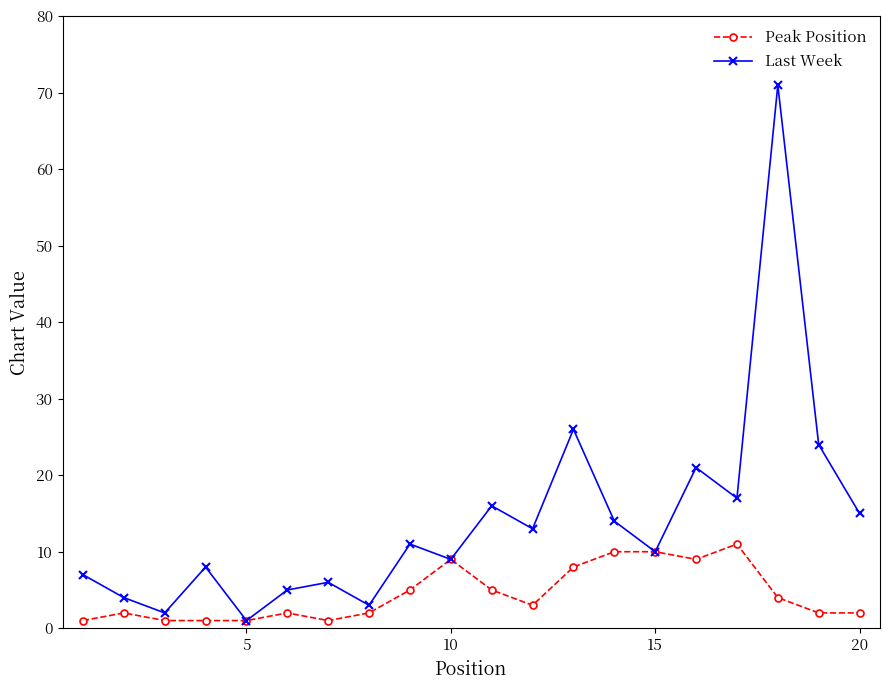

True or false: Peak Position has more than 1 points higher than both neighbors.

True